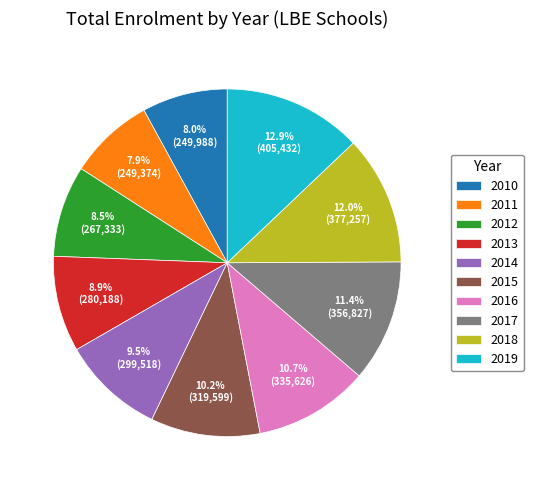

Does any single category account for the majority?

No